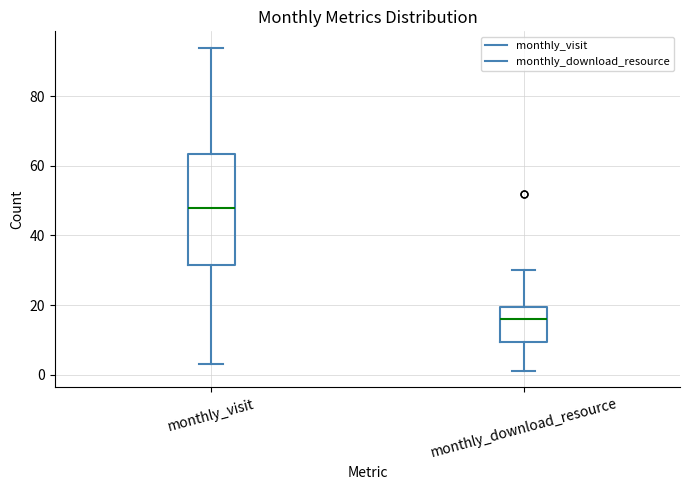

Comparing the boxes themselves (not the whiskers), which one is the tallest?

monthly_visit